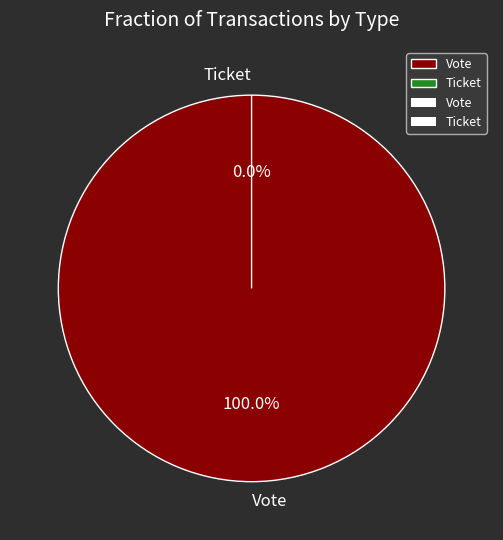

What is the change in value from Vote to Ticket?

-1